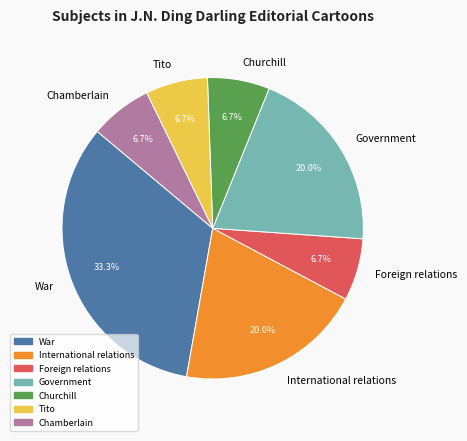

Is Tito the majority of the pie?

No